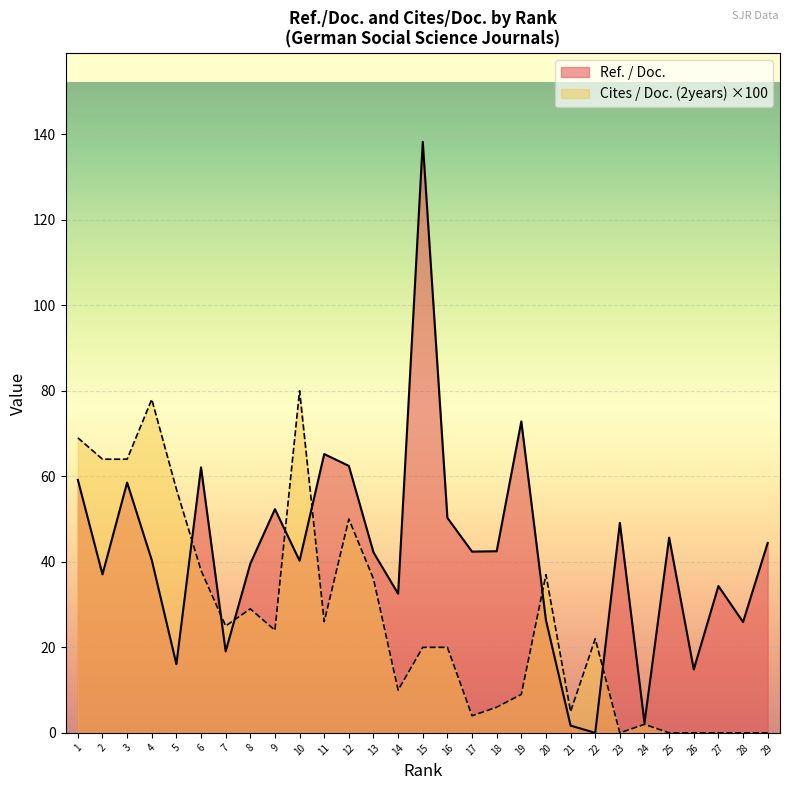

The Ref. / Doc. series shows 6.2 at 7. True or false?

False